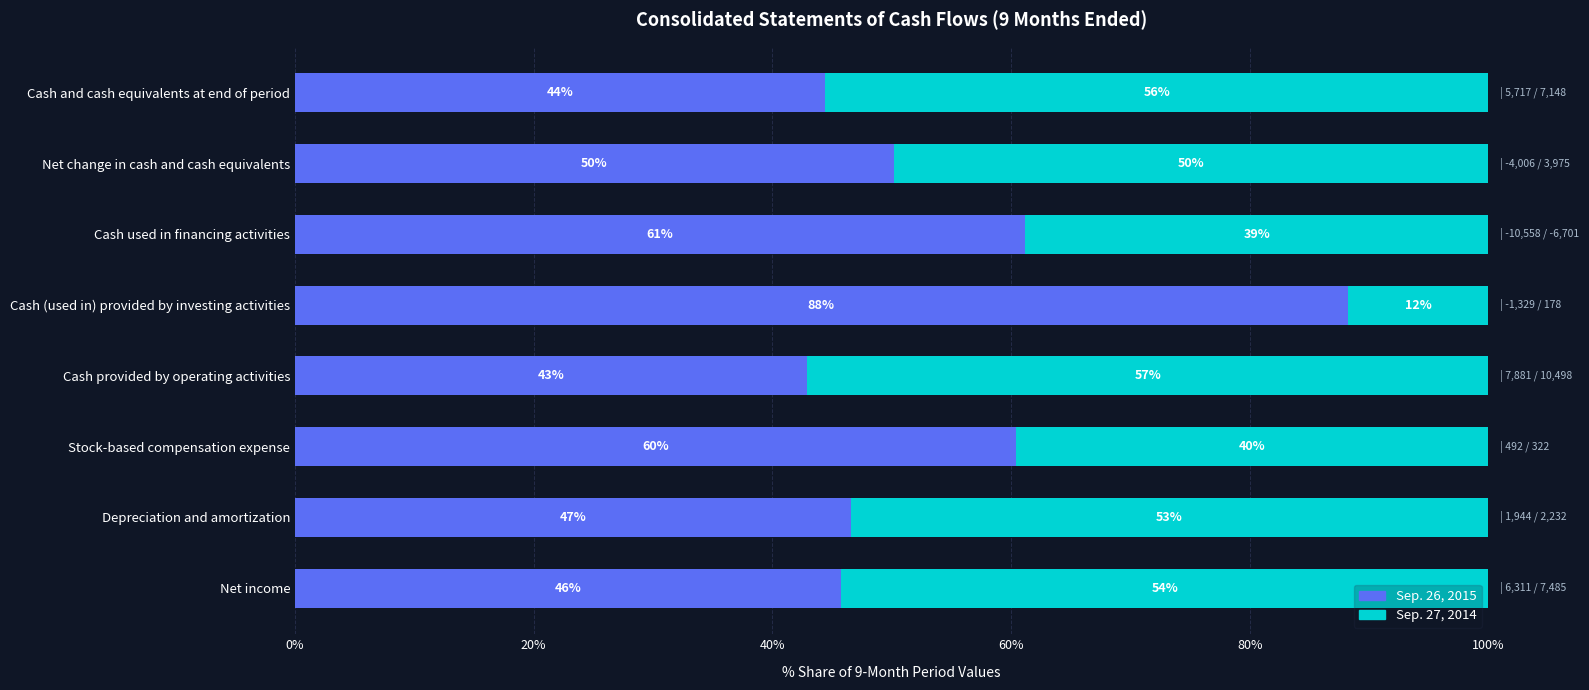

What is the total value across all series at Cash and cash equivalents at end of period?

100.0